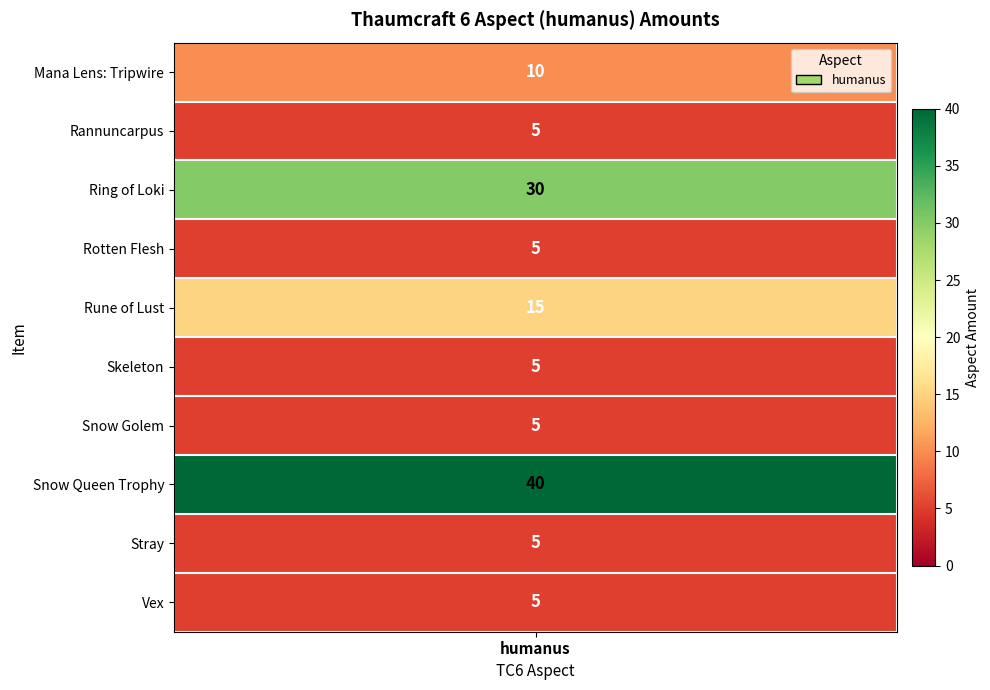

Which label corresponds to the smallest value in the chart?

Rannuncarpus